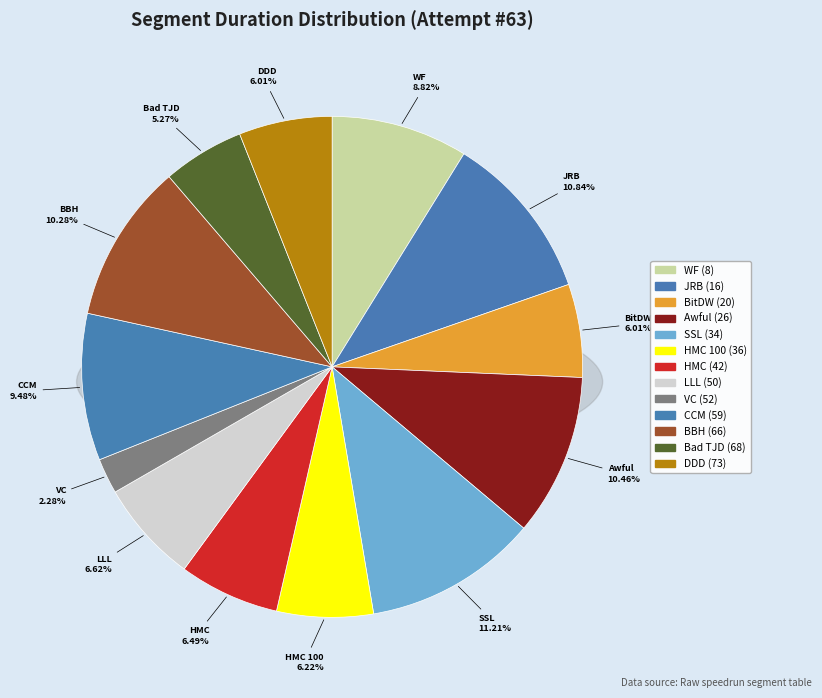

Rank the categories by value from lowest to highest.

VC (52), Bad TJD (68), DDD (73), BitDW (20), HMC 100 (36), HMC (42), LLL (50), WF (8), CCM (59), BBH (66), Awful (26), JRB (16), SSL (34)